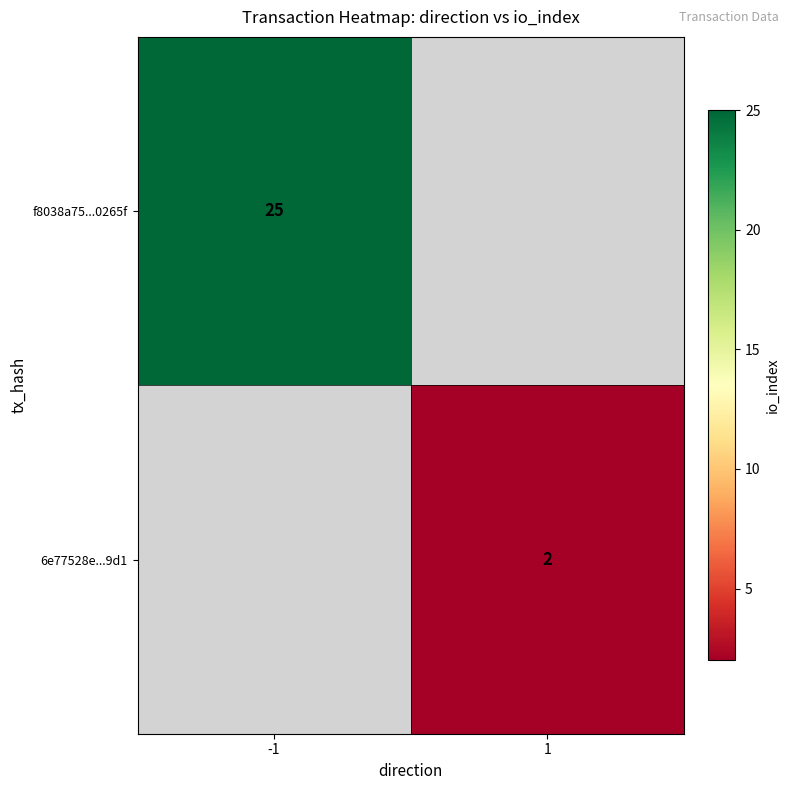

The value of 6e77528e...9d1 at 1 is 2. True or false?

True